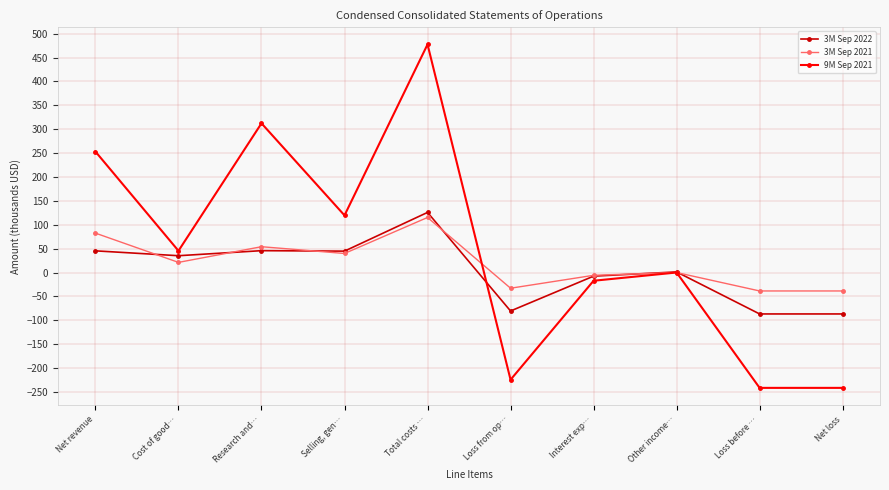

What is the sum of the 9M Sep 2021 values at Loss before … and Total costs …?

236.1